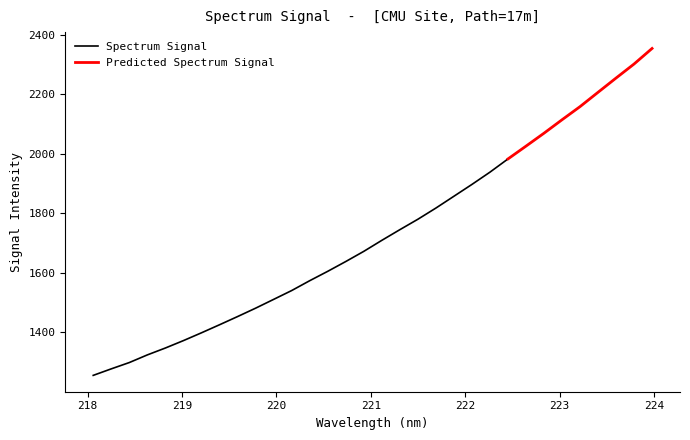

What is the difference between the maximum and second lowest values?

1076.0